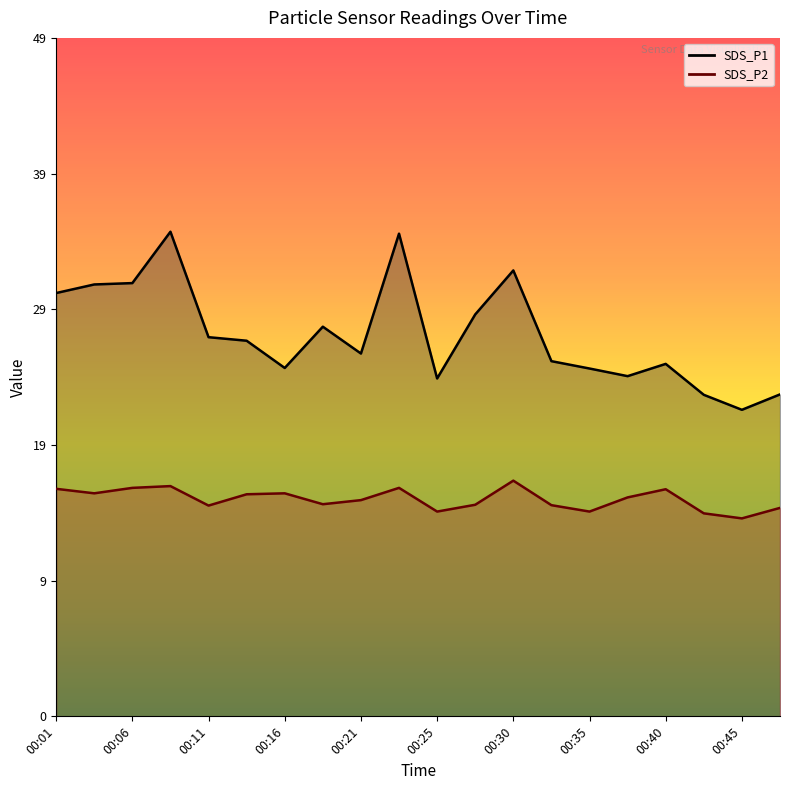

True or false: SDS_P1 has a value of 7.2 at 00:30.

False